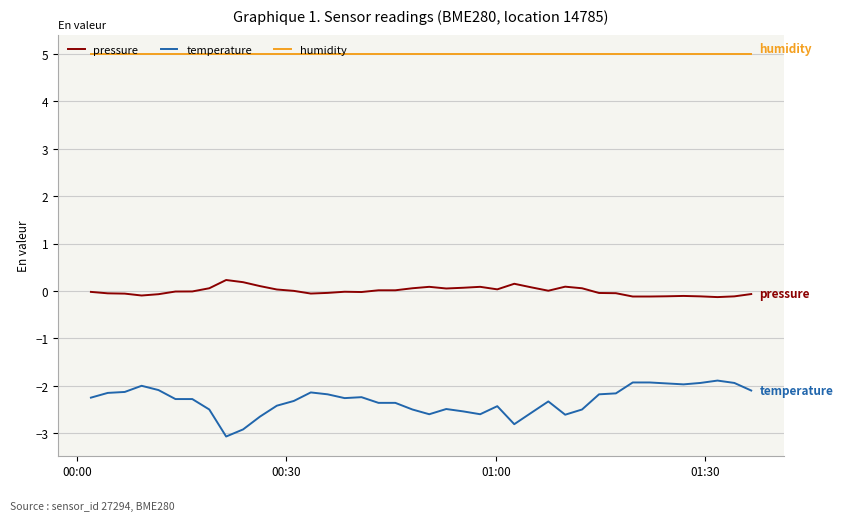

True or false: pressure and temperature cross at least once.

False